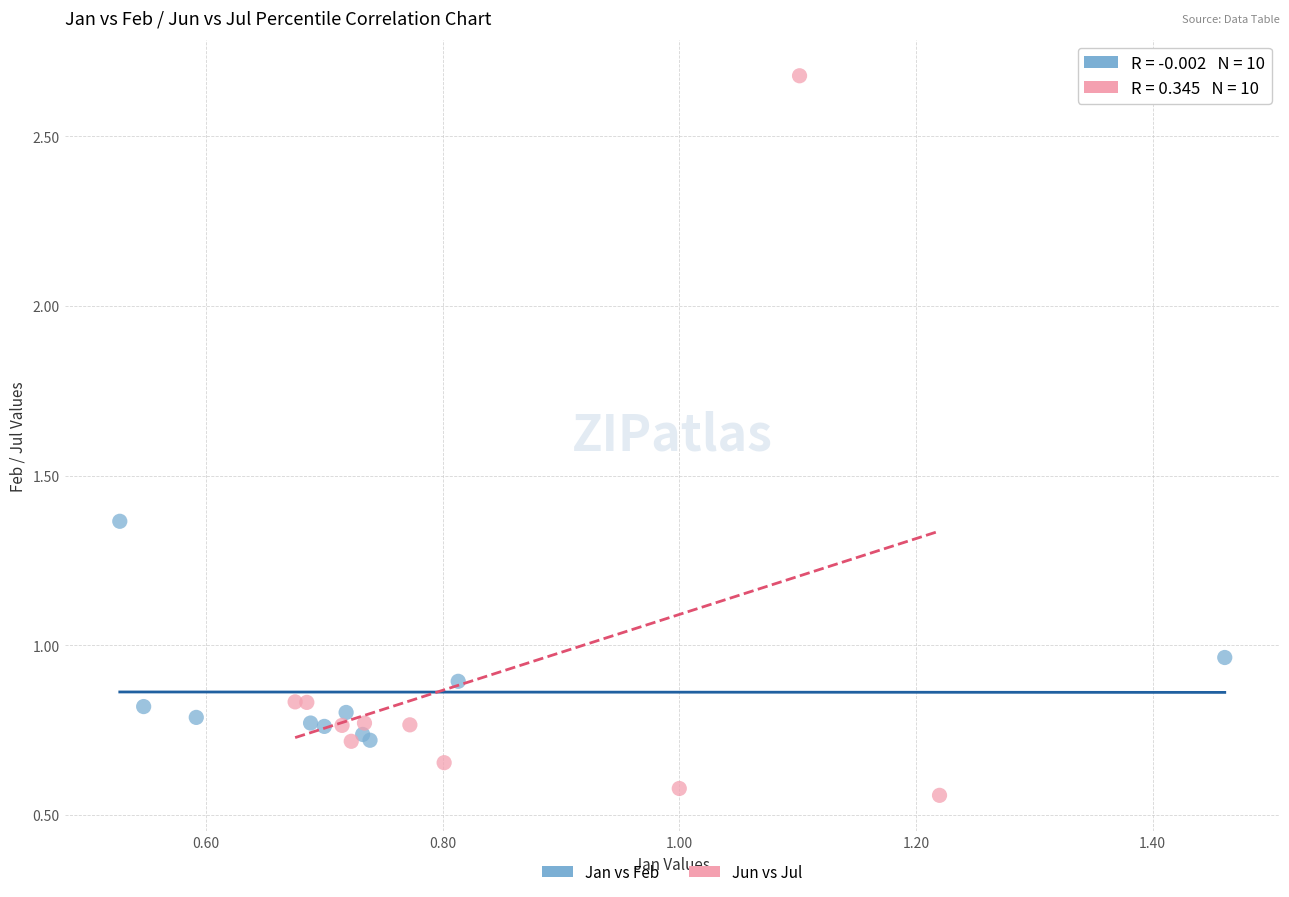

Which series contains the lowest Y value?

Jun vs Jul